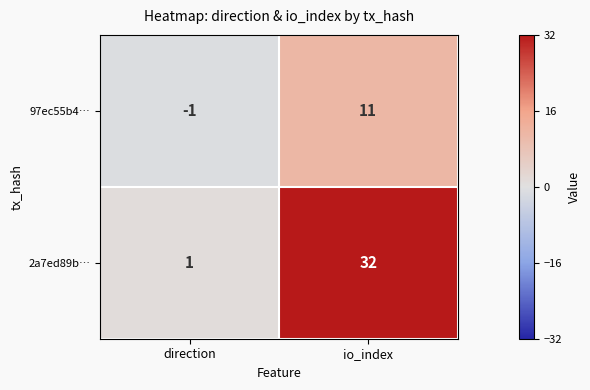

The 2a7ed89b… series shows 32 at io_index. True or false?

True